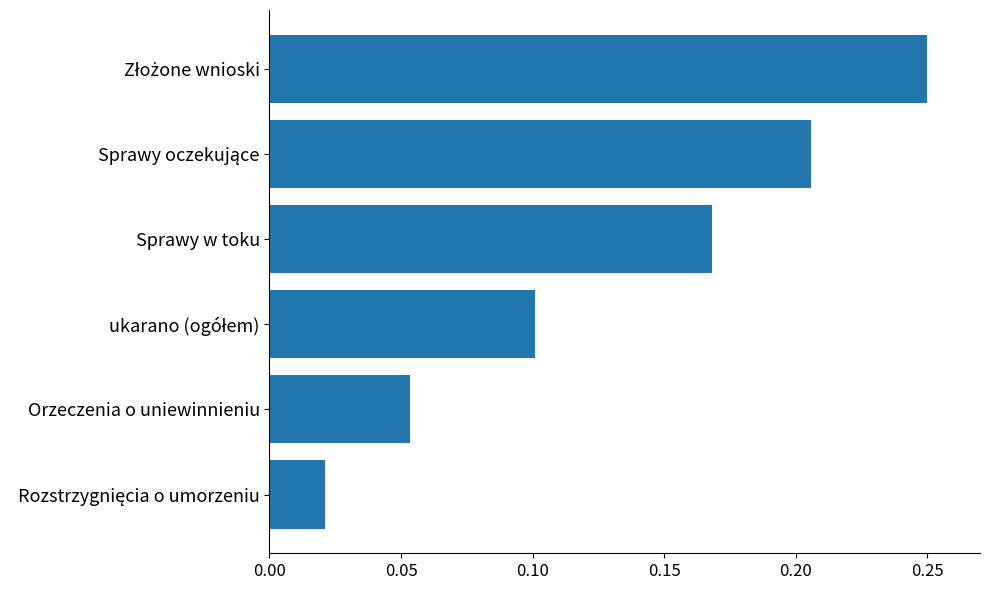

What is the sum of all values?

0.8